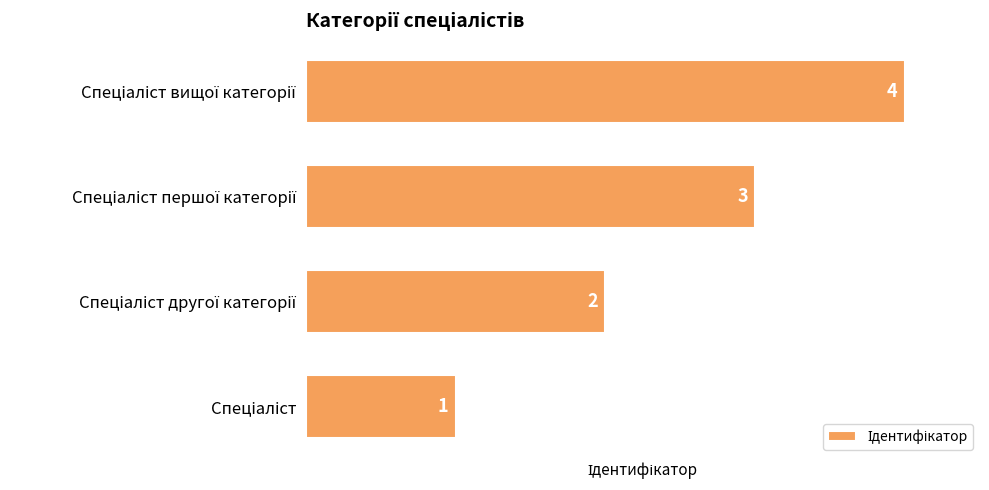

What is the maximum value shown in the chart?

4